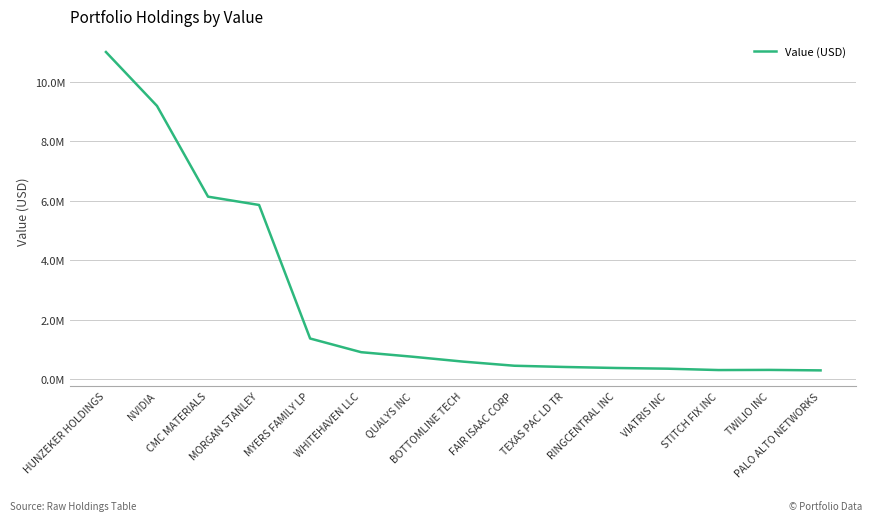

Which category has the lowest value across all series?

PALO ALTO NETWORKS